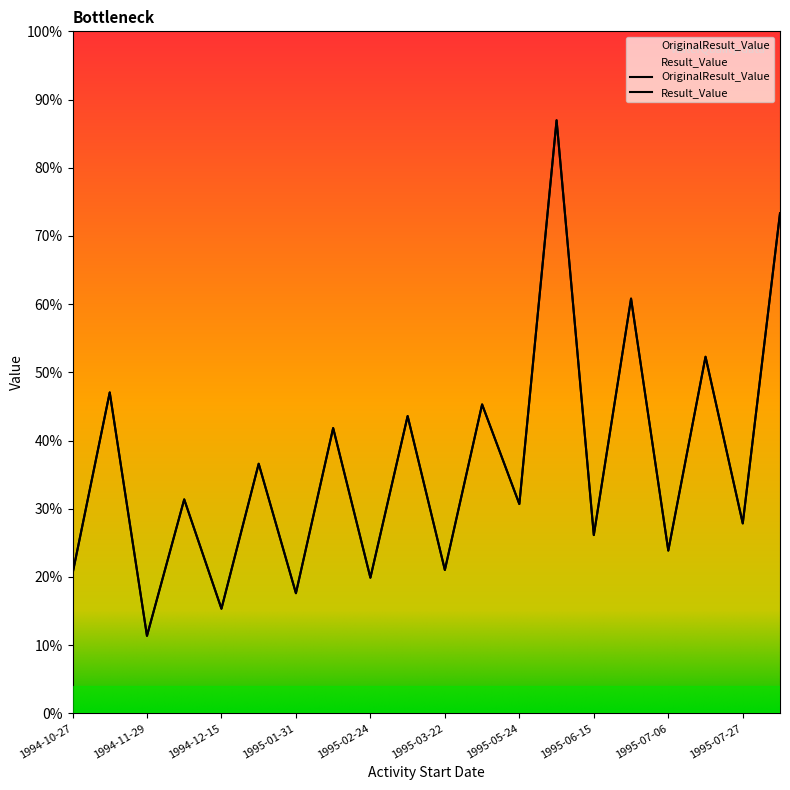

True or false: OriginalResult_Value and Result_Value cross at least once.

False